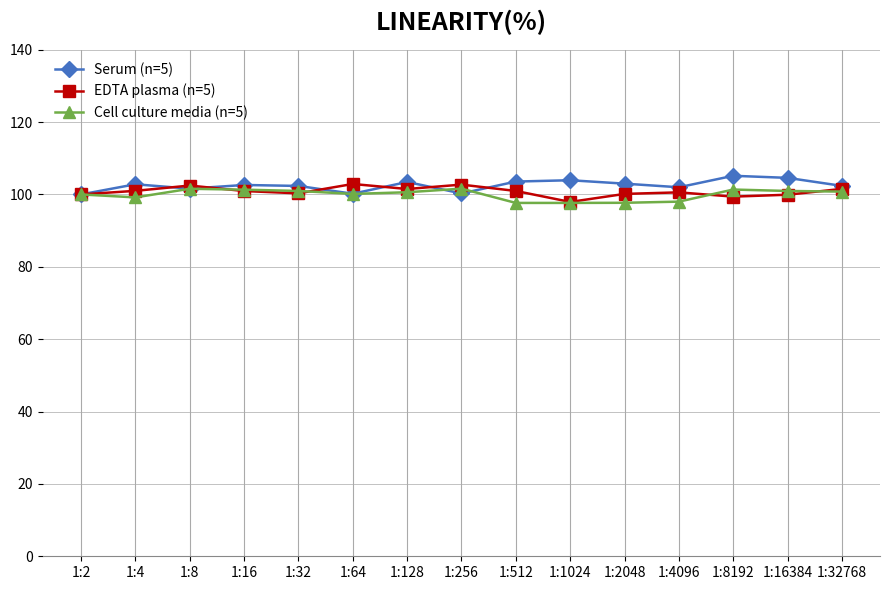

True or false: Cell culture media (n=5) has more than 1 points higher than both neighbors.

True